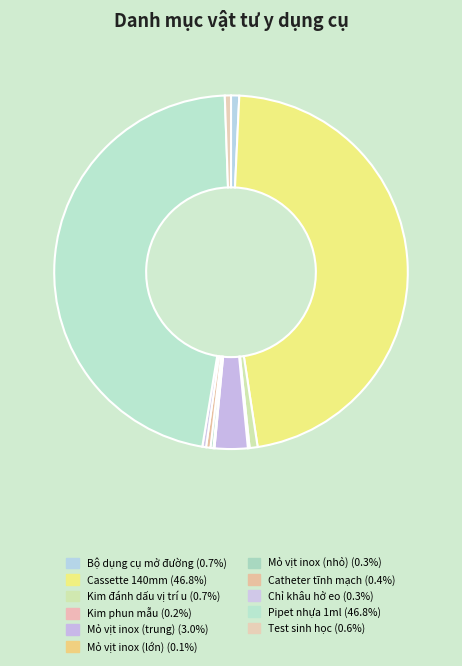

To the nearest percent, what is the difference between the Kim phun mẫu and Bộ dụng cụ mở đường slice percentages?

1%